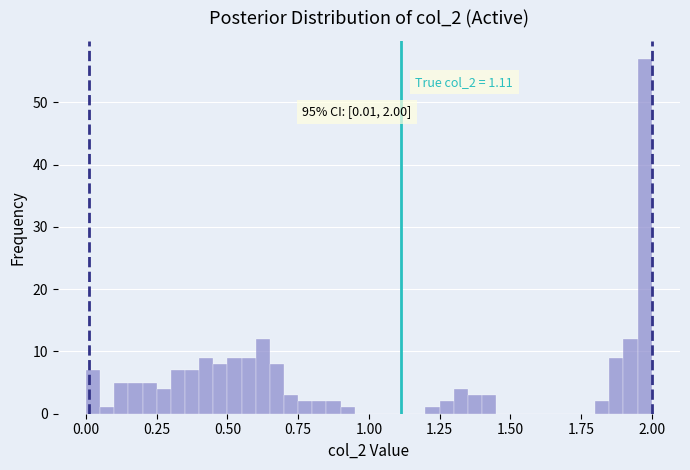

Read against the x-axis, roughly where is the centre of the tallest bar?

2.00